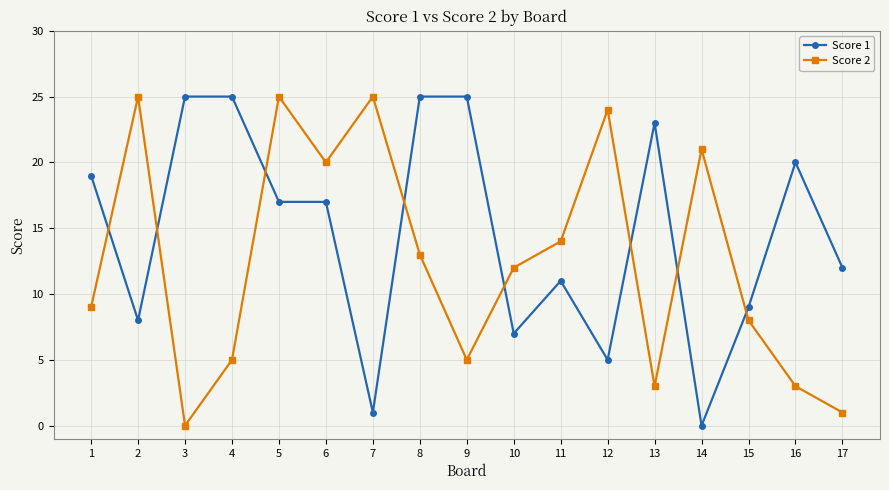

What is the maximum value shown in the chart?

25